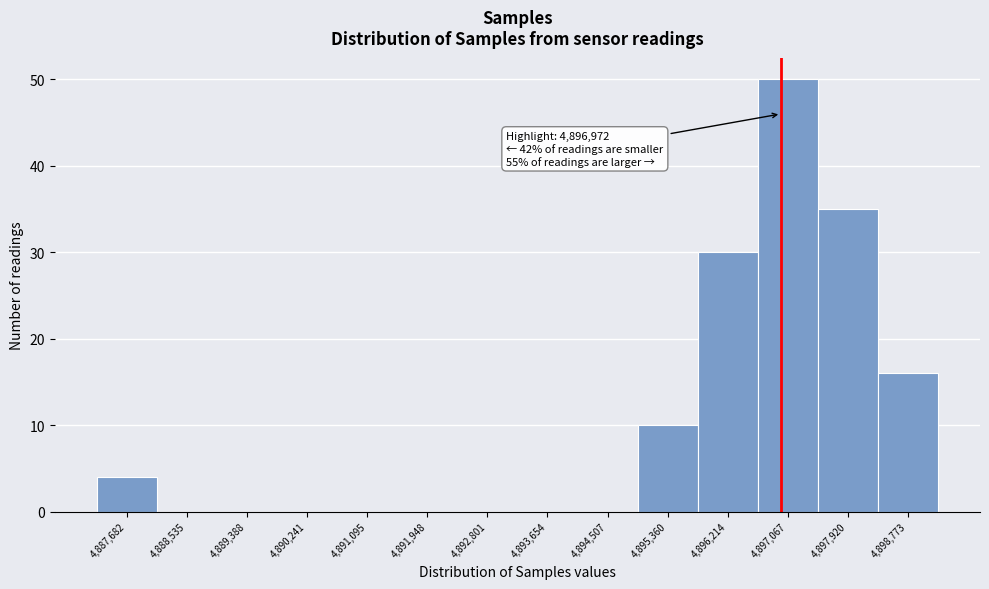

Which range on the x-axis has the tallest bar?

4896600 to 4897500